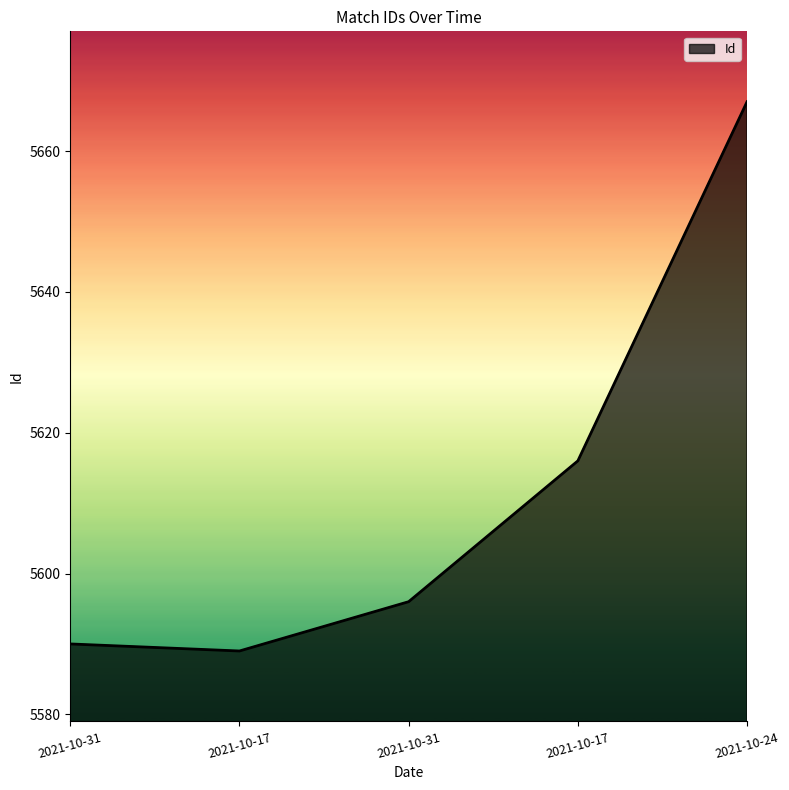

Reading left to right, extract all data points from this chart.

5590	5589	5596	5616	5667